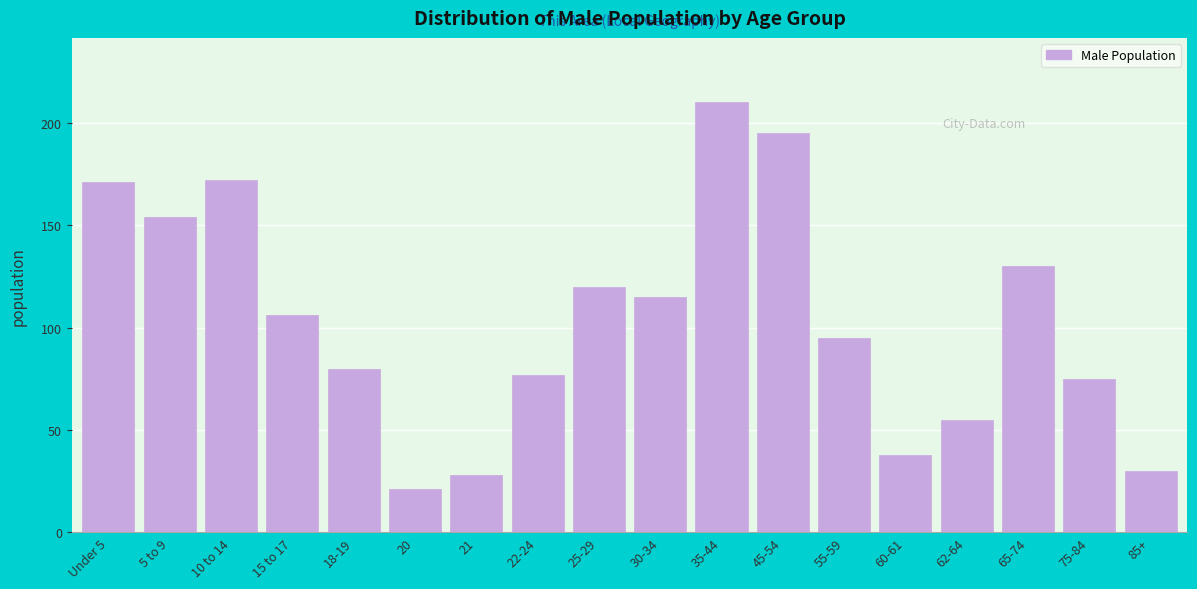

Reading left to right, list all the values displayed in this chart.

Under 5=171	5 to 9=154	10 to 14=172	15 to 17=106	18-19=80	20=21	21=28	22-24=77	25-29=120	30-34=115	35-44=210	45-54=195	55-59=95	60-61=38	62-64=55	65-74=130	75-84=75	85+=30